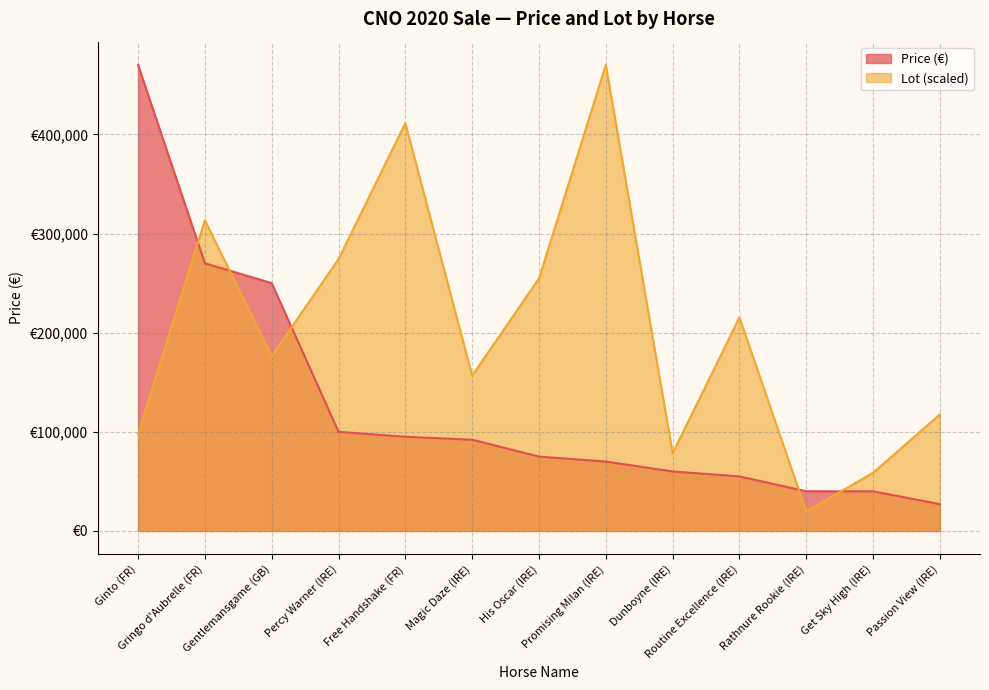

How many values in the Lot series are below 176250?

6